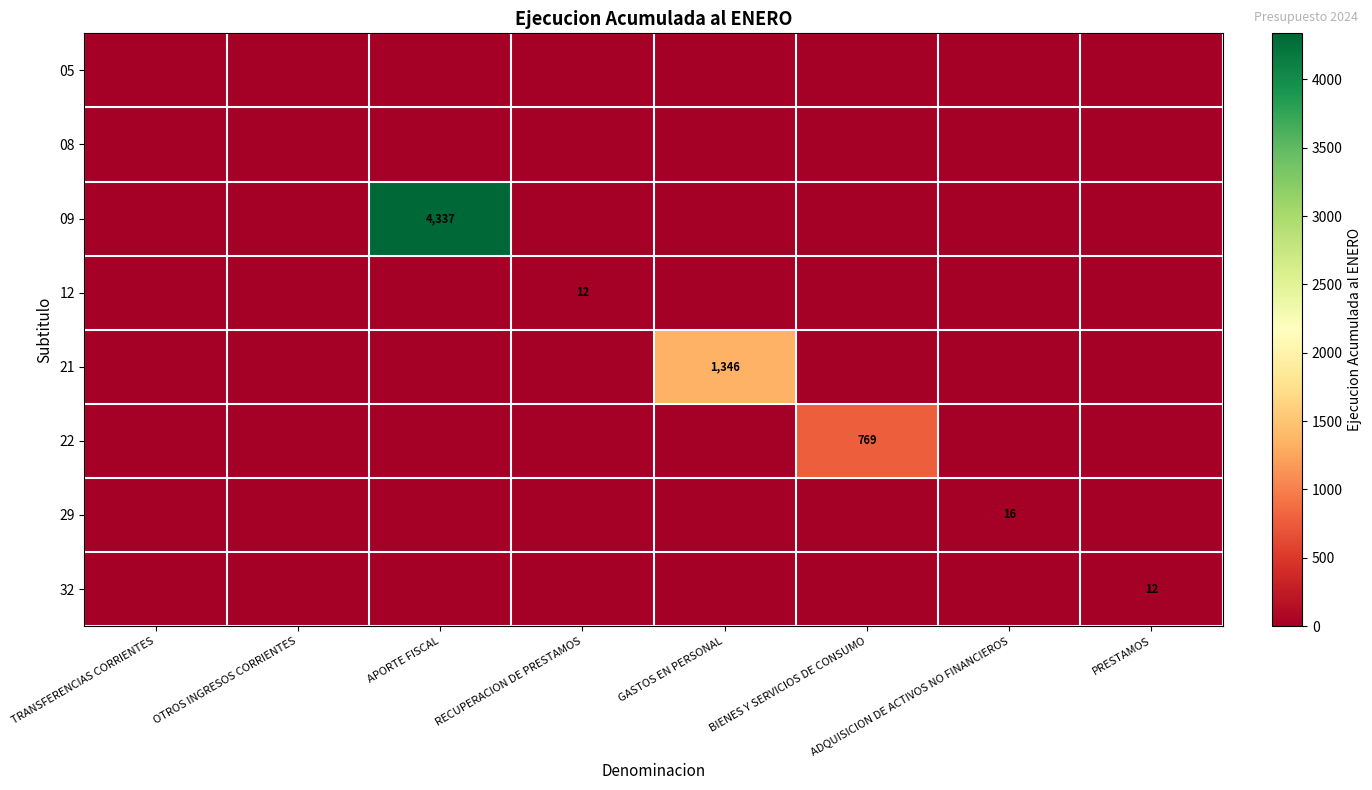

Is it true that 32 equals 12 at PRESTAMOS?

True